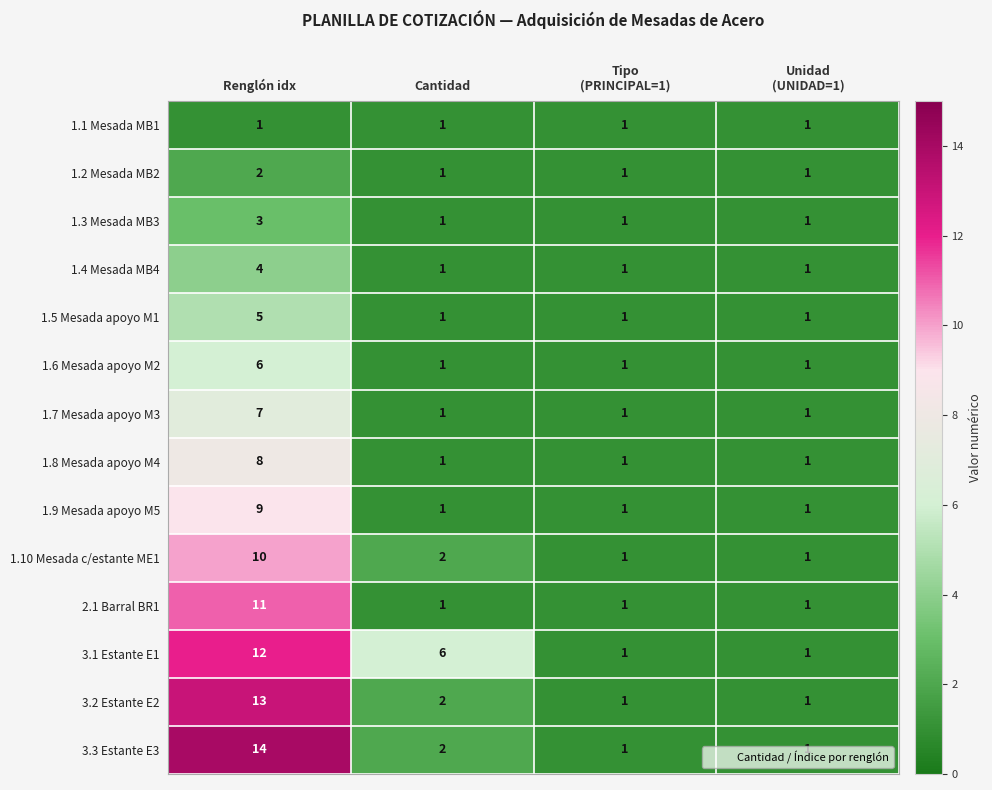

What is the average value of the 3.1 Estante E1 series?

5